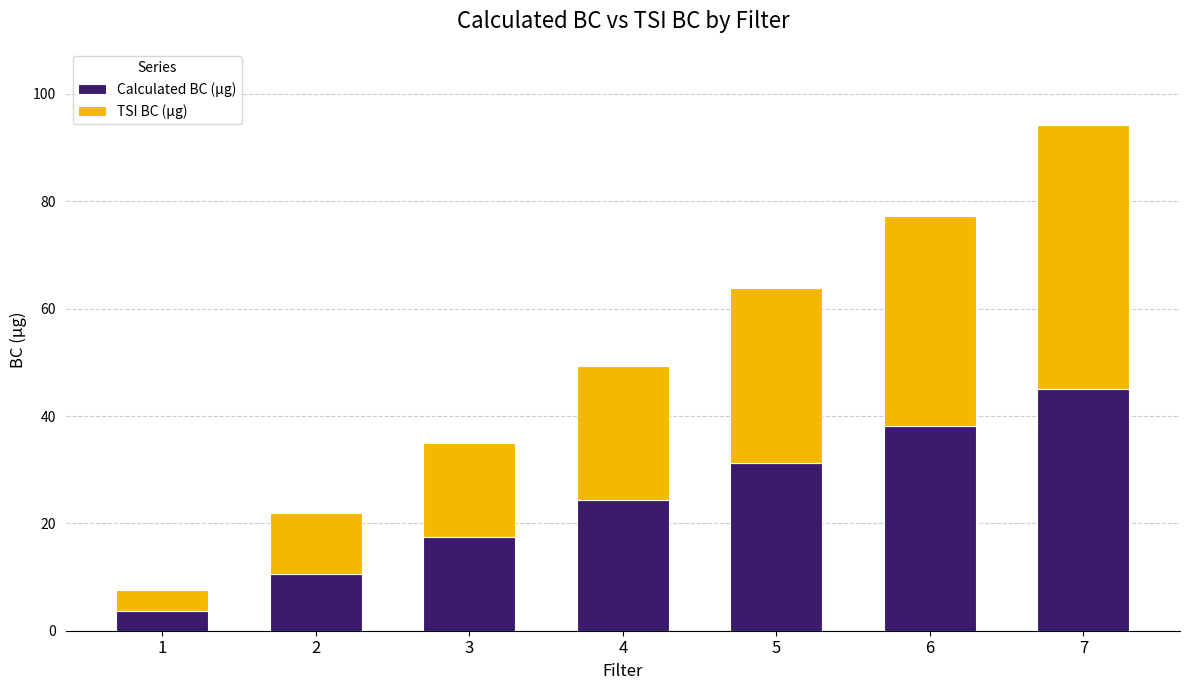

Which category has the lowest value in the Calculated BC (µg) series?

1